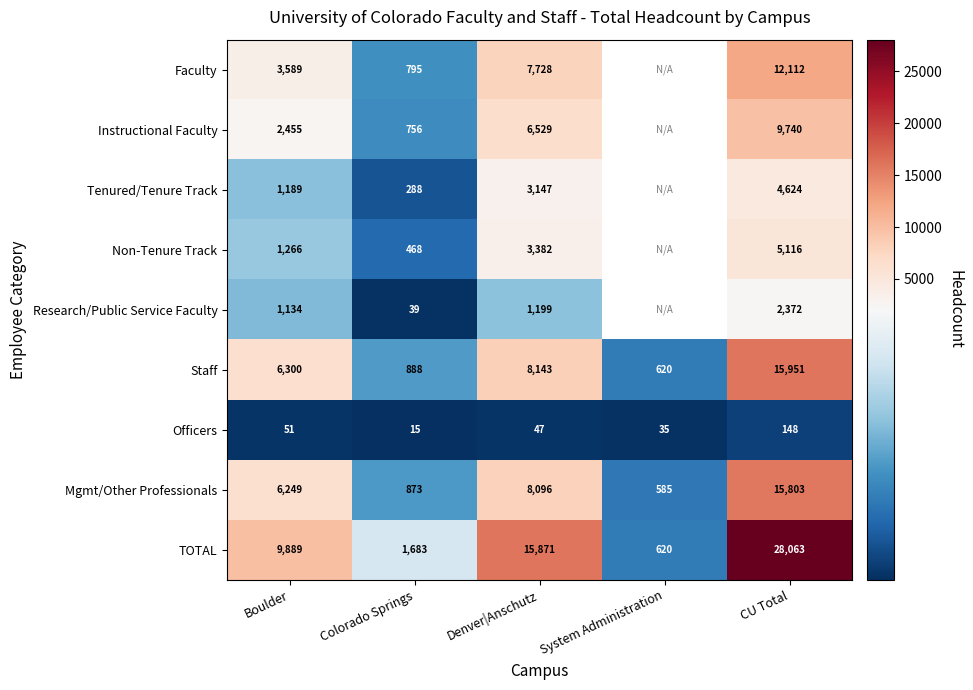

Is the value of Non-Tenure Track at Boulder greater than the value of Instructional Faculty at Boulder?

No